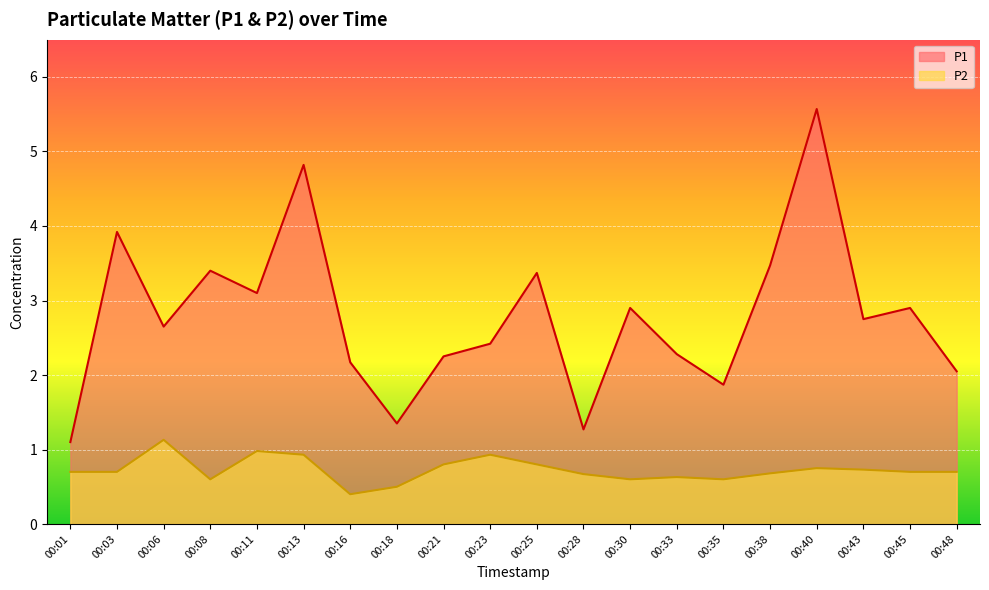

What is the total value across all series at 00:06?

3.8